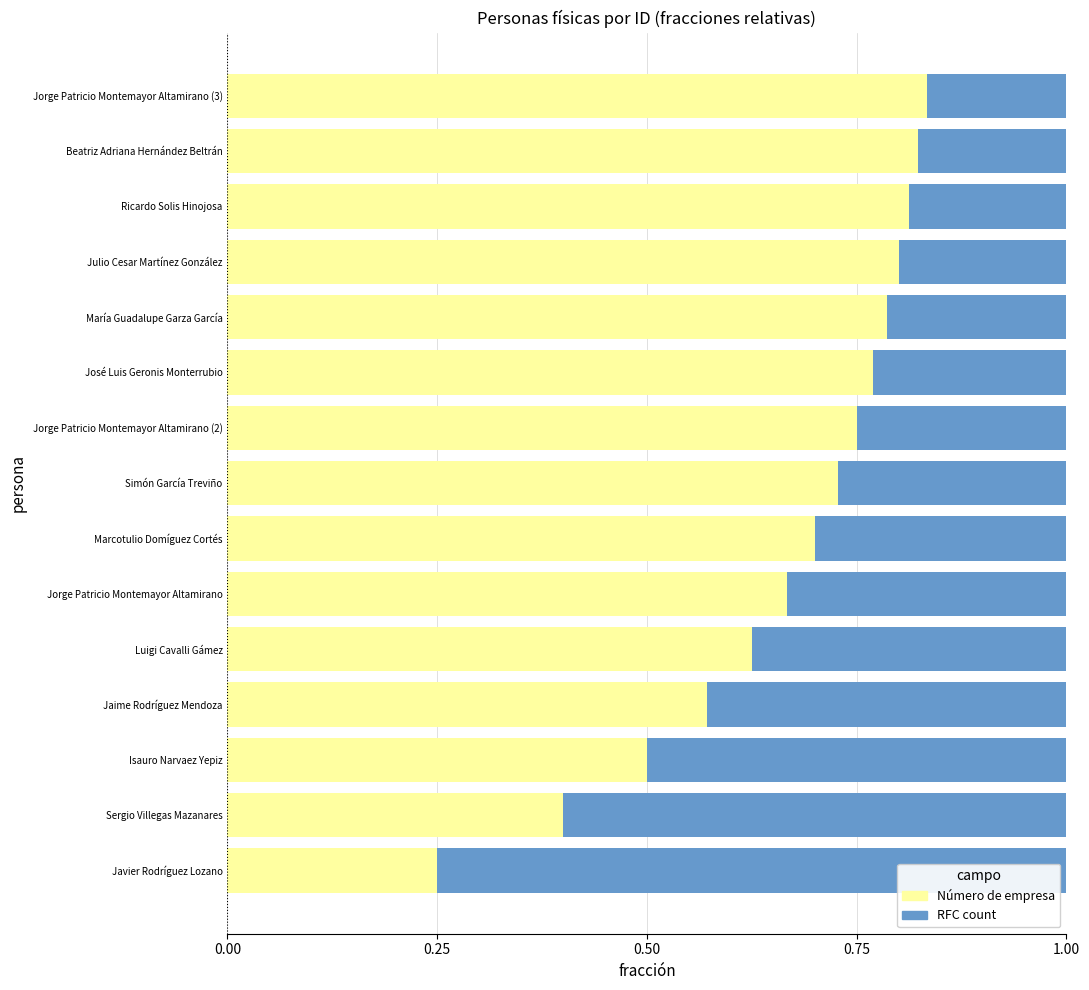

The Número de empresa series shows 0.4 at Sergio Villegas Mazanares. True or false?

True